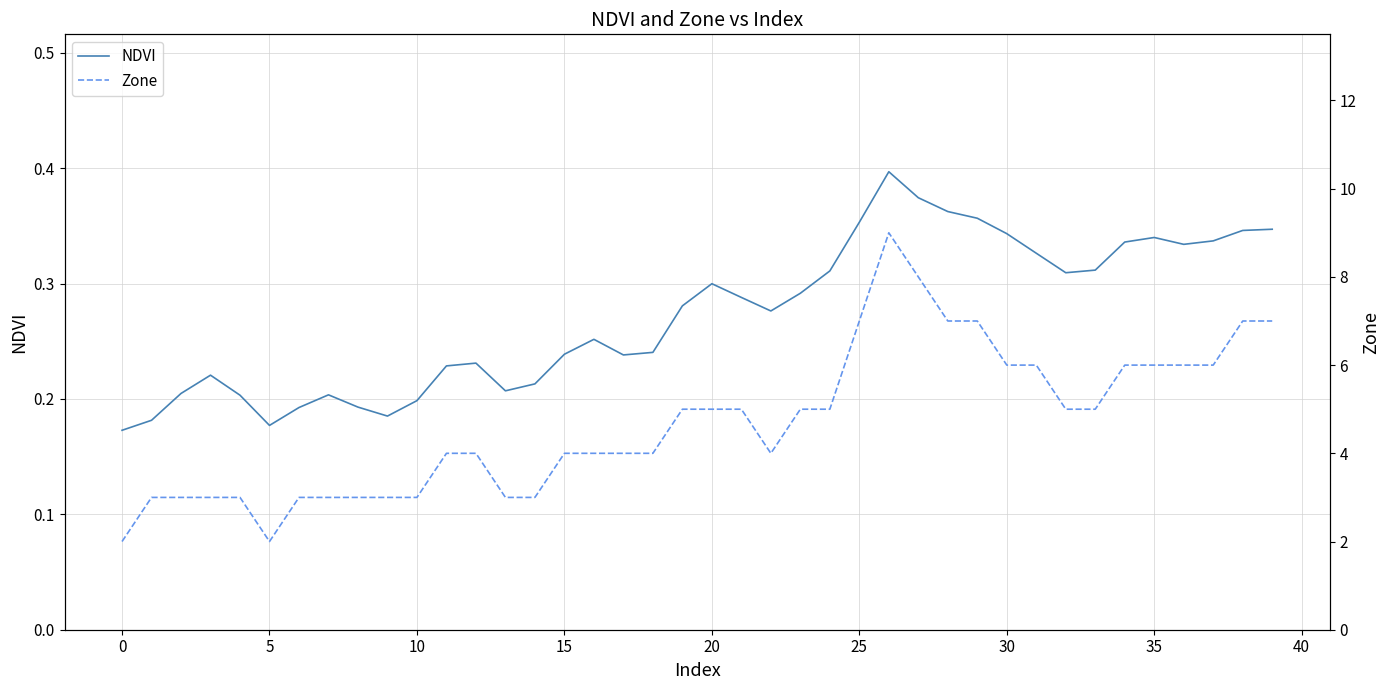

At which label is NDVI closest to 0?

0